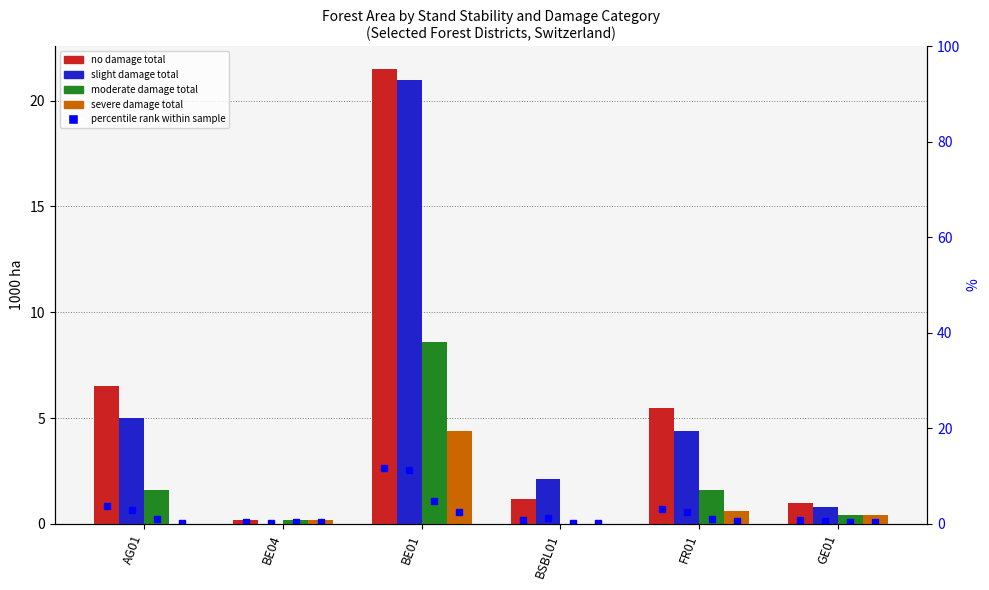

Reading left to right, extract all data points from this chart.

no damage total: AG01=6.5	BE04=0.2	BE01=21.5	BSBL01=1.2	FR01=5.5	GE01=1.0
slight damage total: AG01=5.0	BE04=0.0	BE01=21.0	BSBL01=2.1	FR01=4.4	GE01=0.8
moderate damage total: AG01=1.6	BE04=0.2	BE01=8.6	BSBL01=0.0	FR01=1.6	GE01=0.4
severe damage total: AG01=0.0	BE04=0.2	BE01=4.4	BSBL01=0.0	FR01=0.6	GE01=0.4